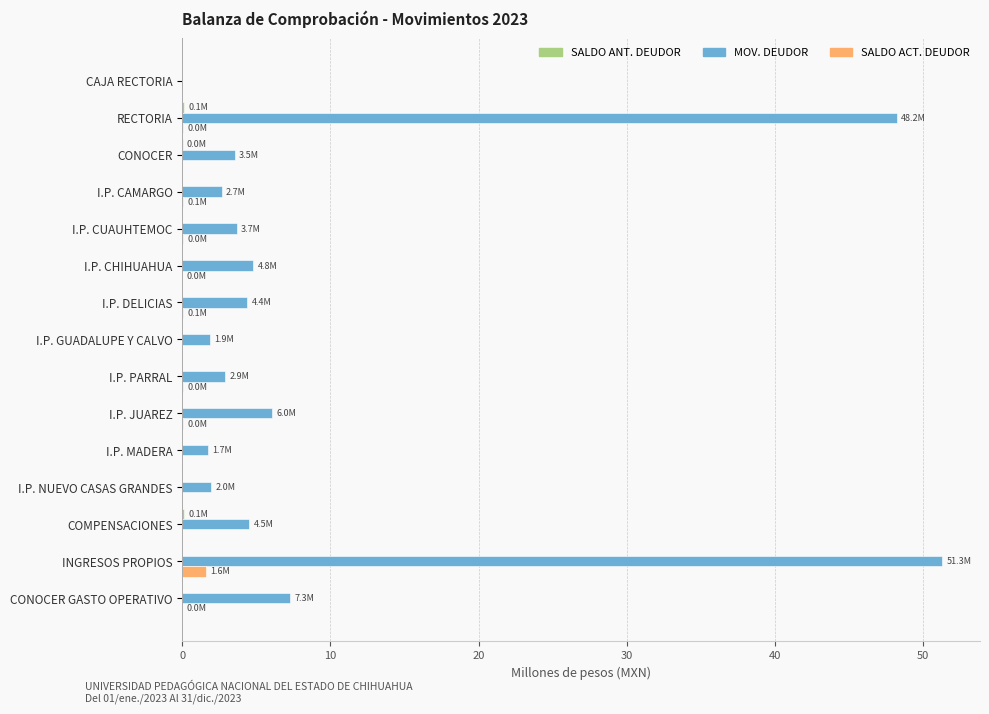

What is the greatest value displayed?

51.3